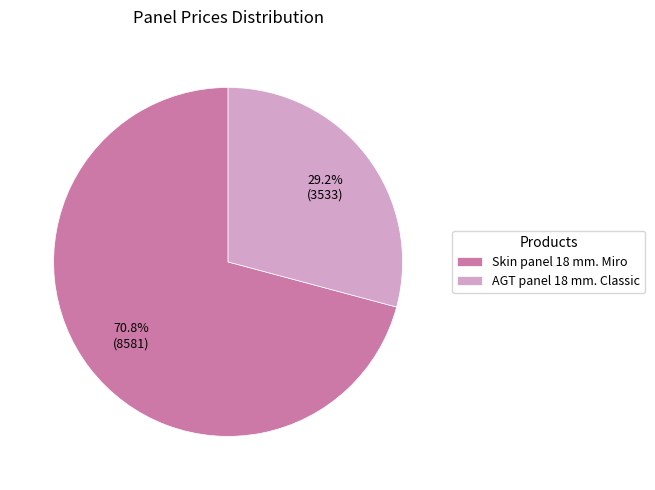

Which category has the biggest portion of the pie?

Skin panel 18 mm. Miro